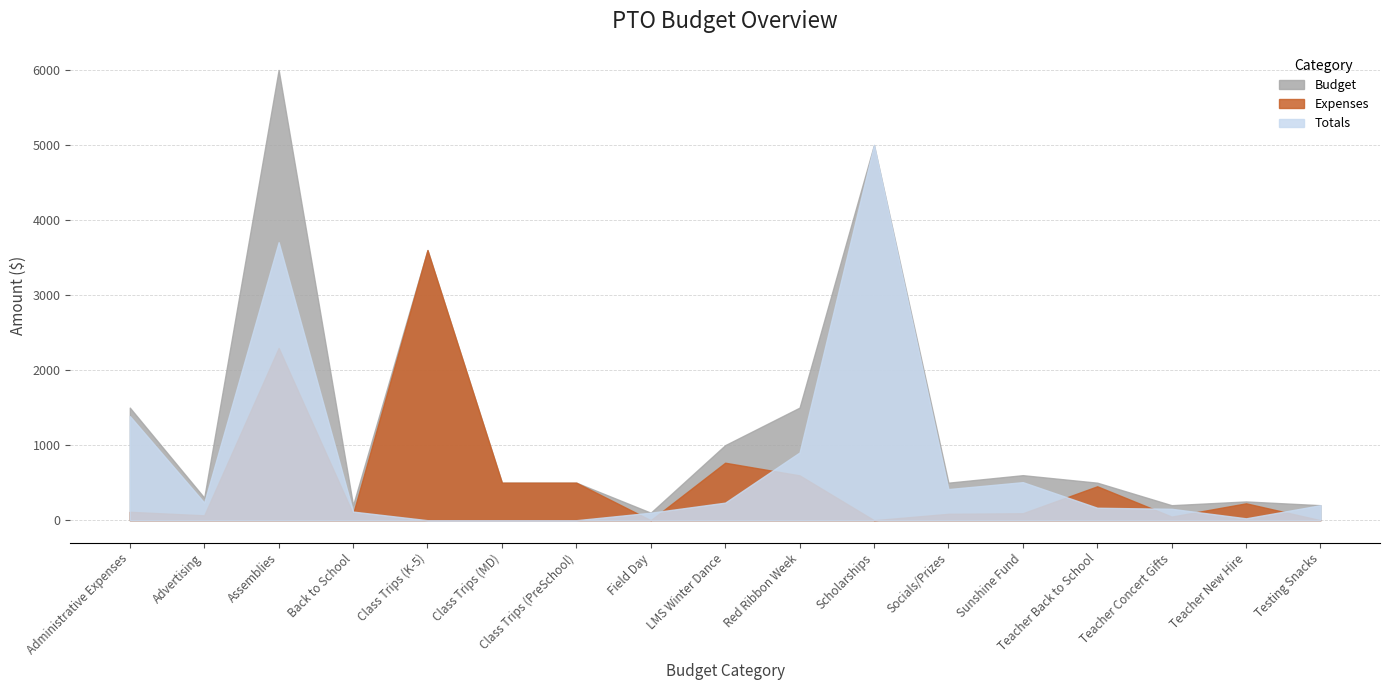

Which category has the lowest value in the Budget series?

Field Day